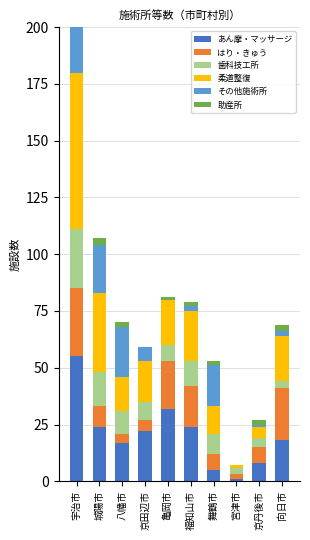

The 柔道整復 series shows 18 at 京田辺市. True or false?

True